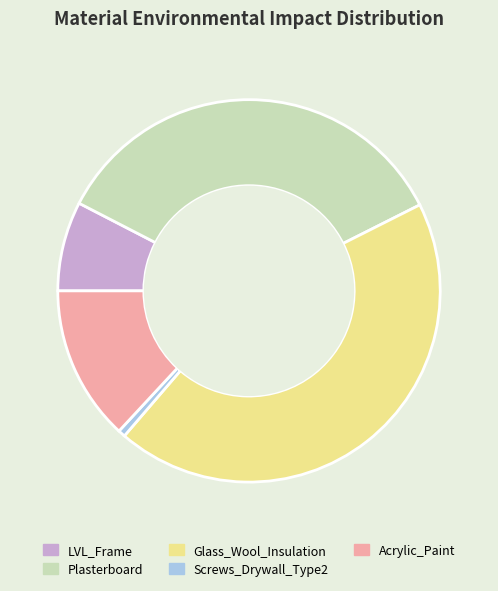

Does Glass_Wool_Insulation account for over 50% of the chart?

No